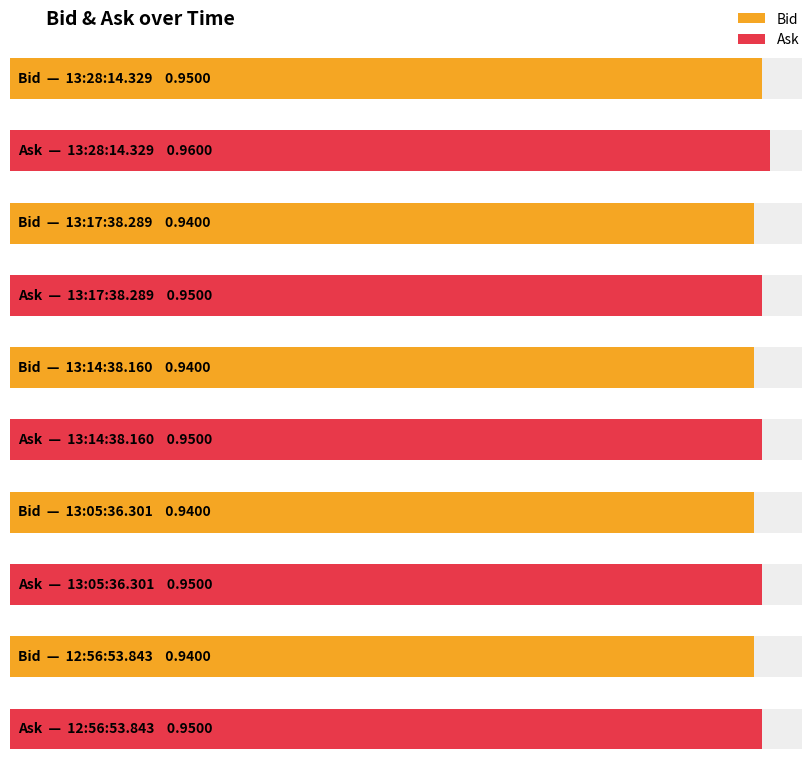

Where is Bid nearest to the value 0?

13:17:38.289